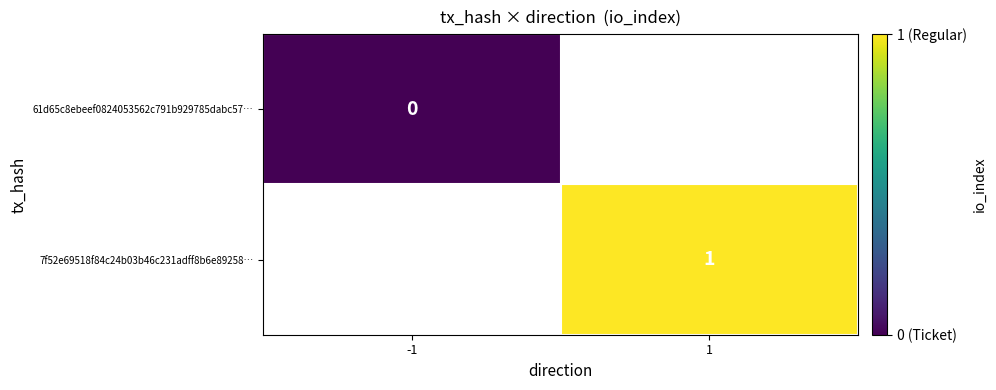

How many distinct data groups are displayed?

2